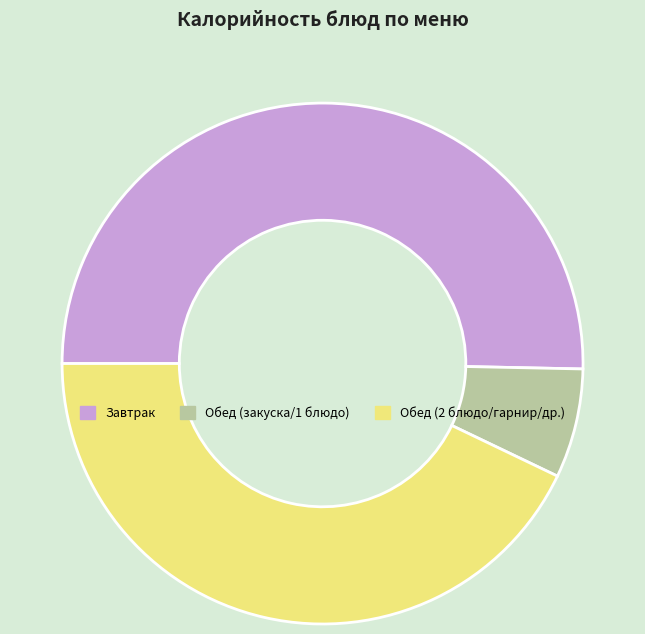

Is the sum of Обед (2 блюдо/гарнир/др.) and Обед (закуска/1 блюдо) greater than half?

No